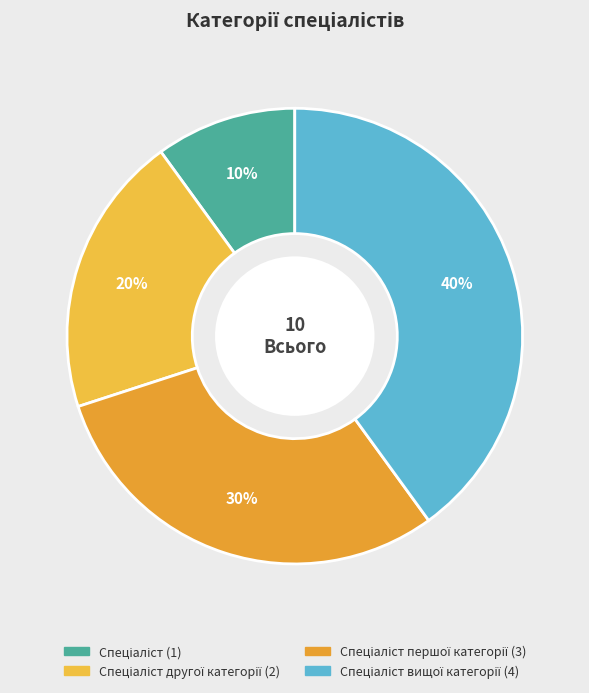

Which slice is the smallest?

Спеціаліст